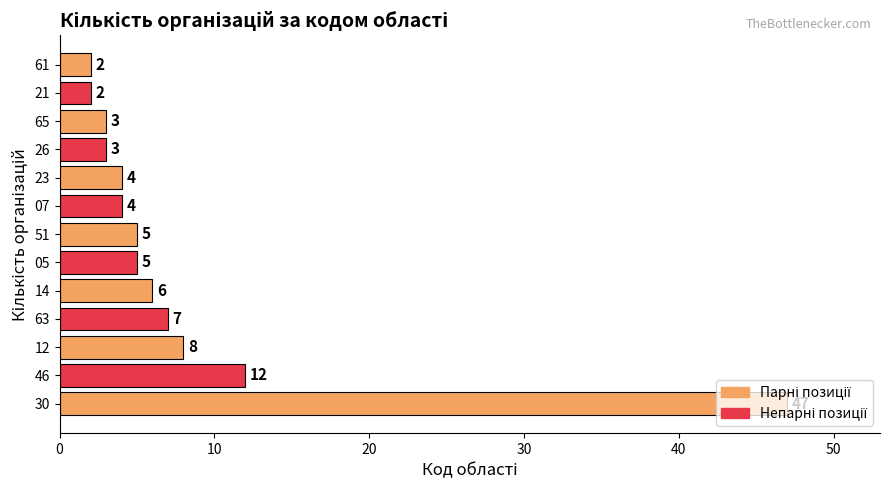

Is it true that the value at 30 is 18?

False